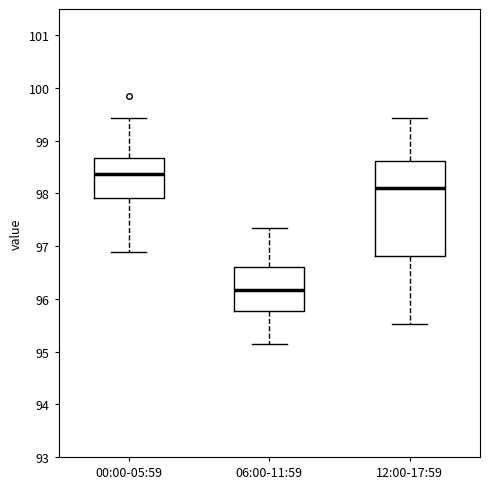

Which box has the highest median line?

00:00-05:59